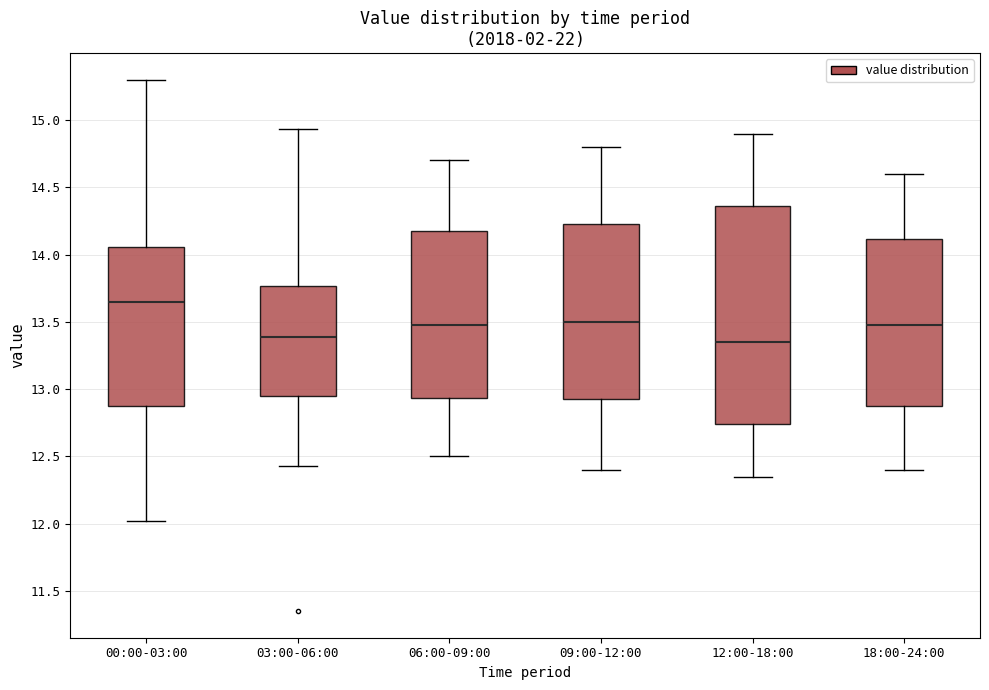

Reading left to right, transcribe this box plot: for each box, give where its median line is, the range the box spans, and where its two whiskers end, as read against the y-axis. The values are not printed on the chart, so give them approximately, as read against the axis.

00:00-03:00: median 13.65, box 12.90 to 14.05, whiskers 12.00 to 15.30
03:00-06:00: median 13.40, box 12.95 to 13.75, whiskers 12.45 to 14.95
06:00-09:00: median 13.50, box 12.95 to 14.20, whiskers 12.50 to 14.70
09:00-12:00: median 13.50, box 12.95 to 14.25, whiskers 12.40 to 14.80
12:00-18:00: median 13.35, box 12.75 to 14.35, whiskers 12.35 to 14.90
18:00-24:00: median 13.50, box 12.90 to 14.10, whiskers 12.40 to 14.60